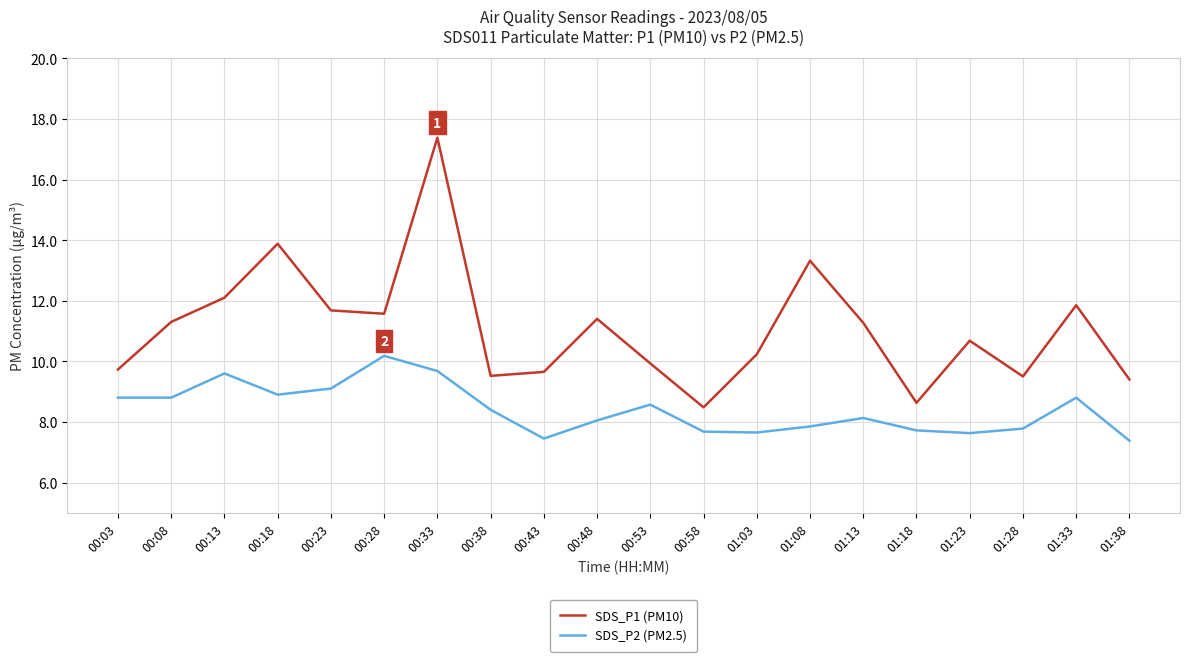

Between 00:03 and 00:43, which series saw the biggest shift?

SDS_P2 (PM2.5)